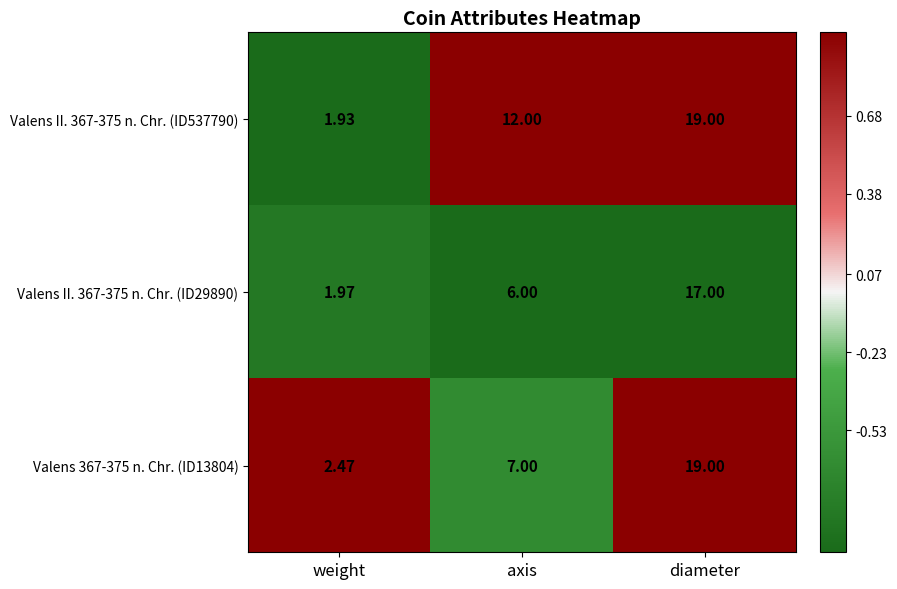

Where is Valens II. 367-375 n. Chr. (ID537790) nearest to the value 10?

axis